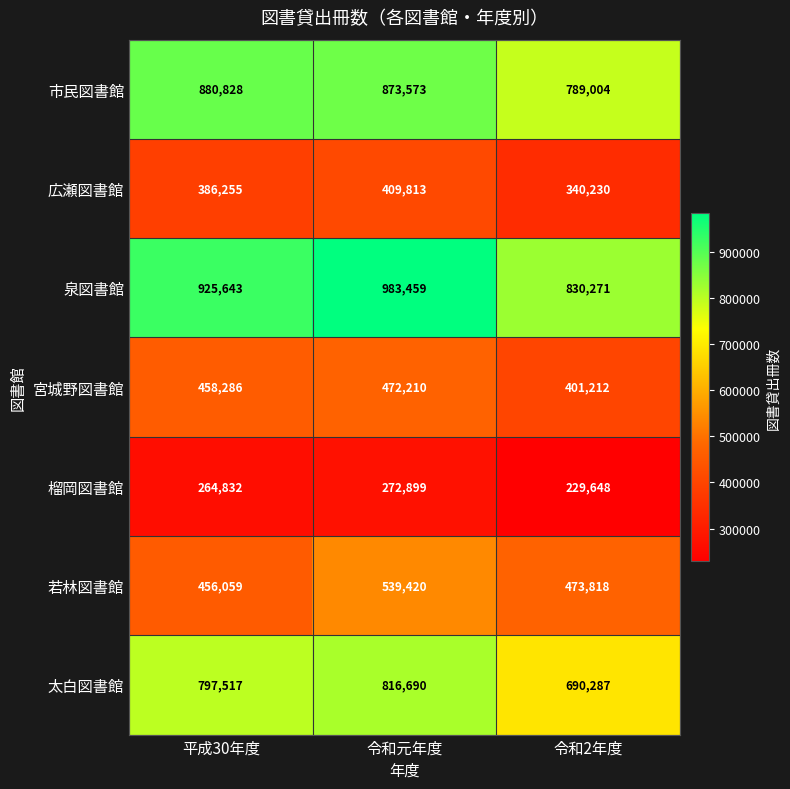

Count the 太白図書館 values in the range 690287 to 816690.

3